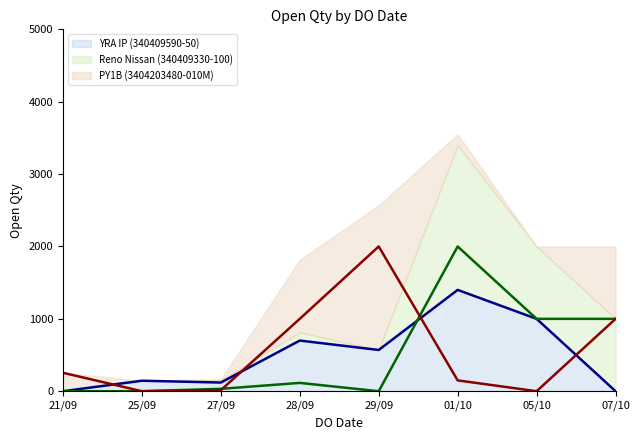

At which category is the sum across all series the highest?

01/10